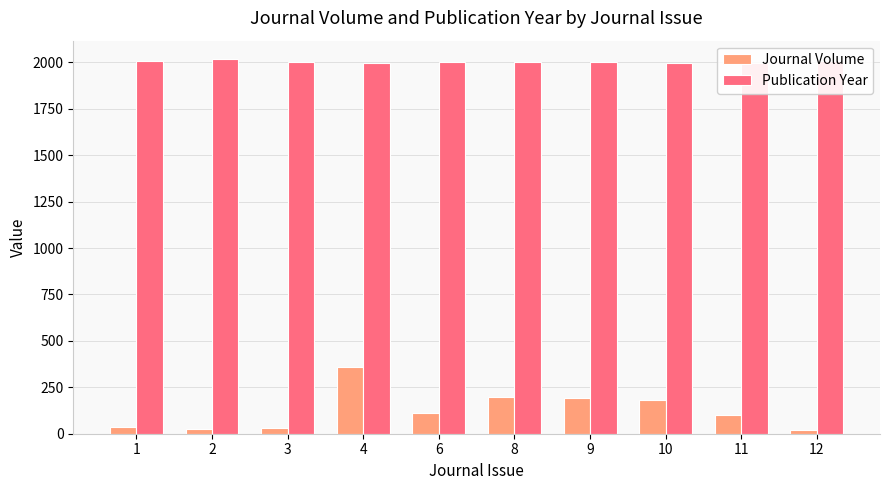

The value of Journal Volume at 12 is 20. True or false?

True